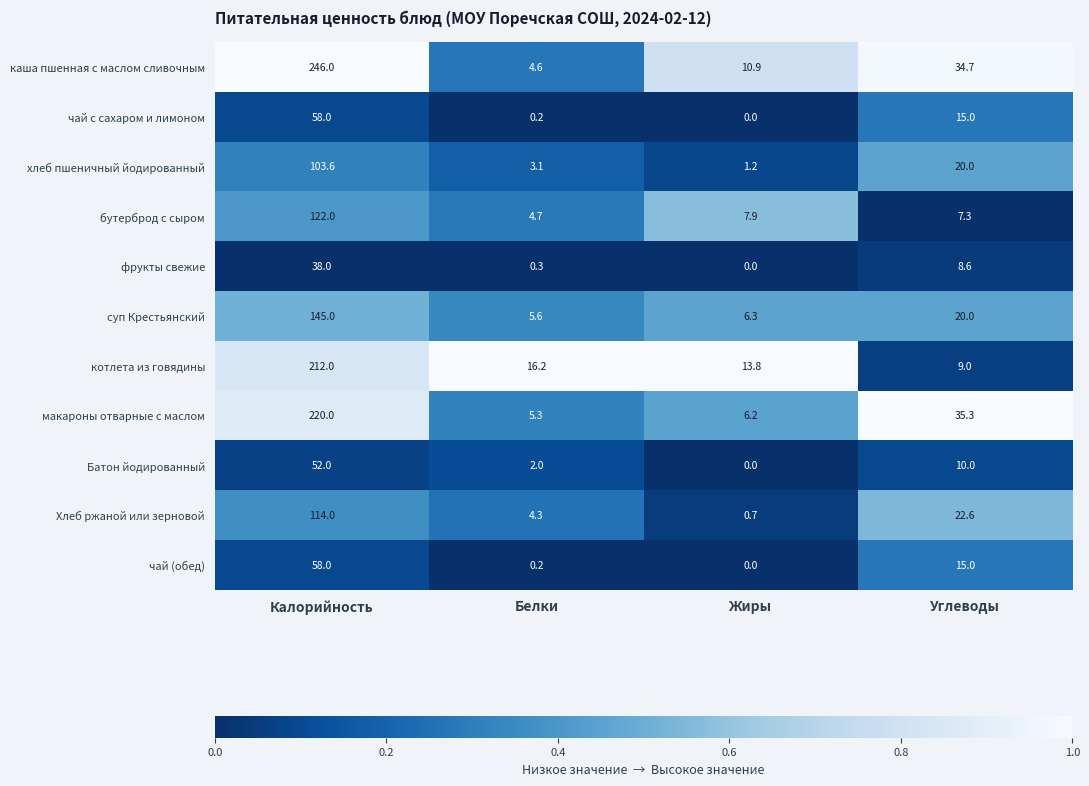

The value of котлета из говядины at Белки is 10.4. True or false?

False